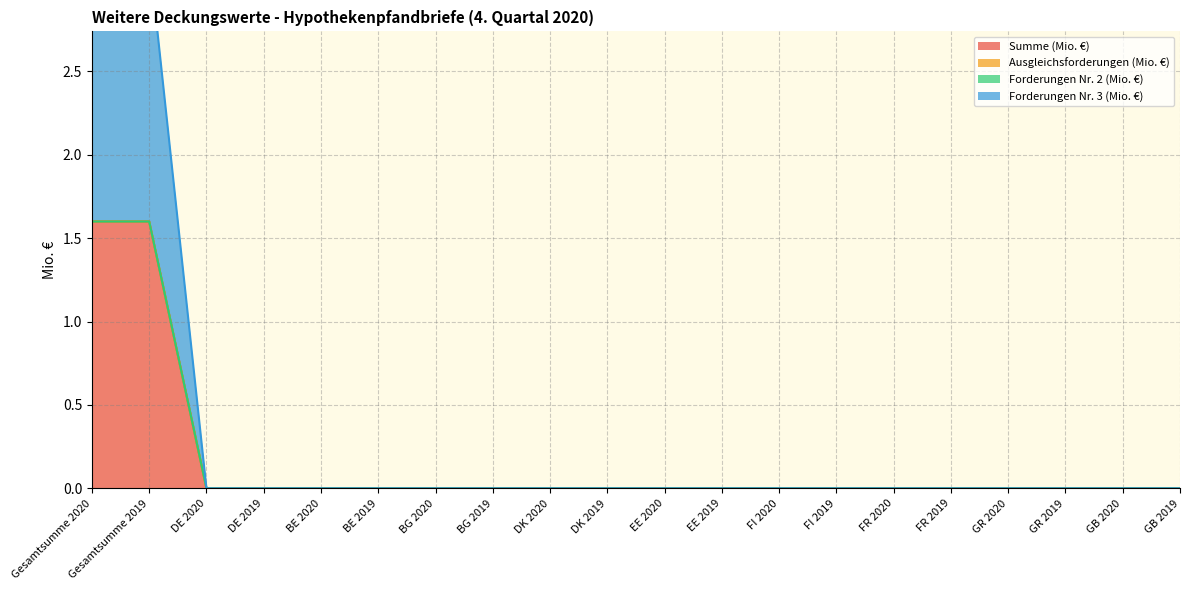

Is the value of Summe (Mio. €) at BE 2020 greater than the value of Forderungen Nr. 3 (Mio. €) at BG 2019?

No